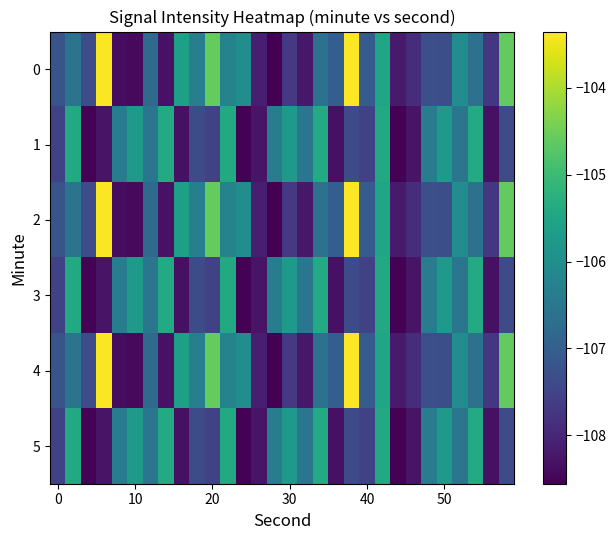

How many series are shown in this chart?

6